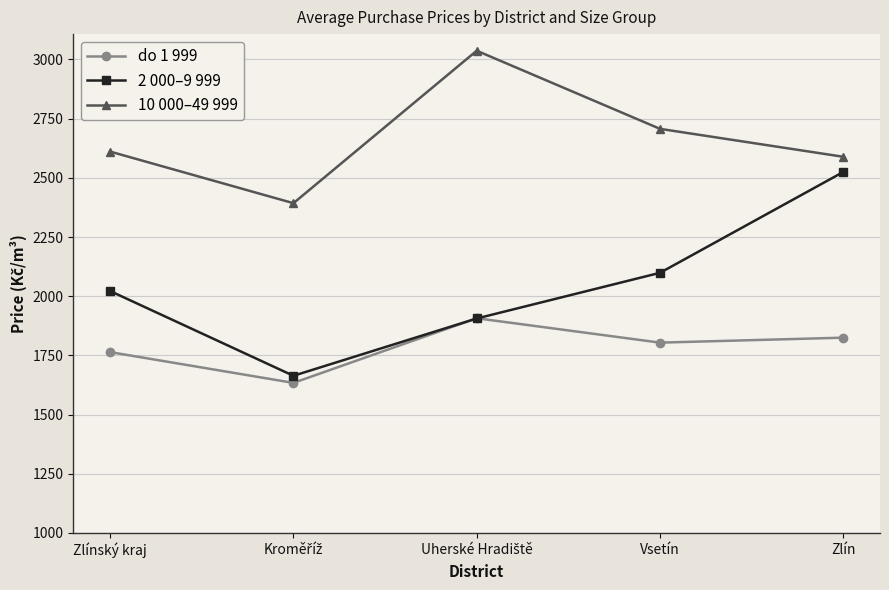

What is the difference between the highest and lowest values at Vsetín?

903